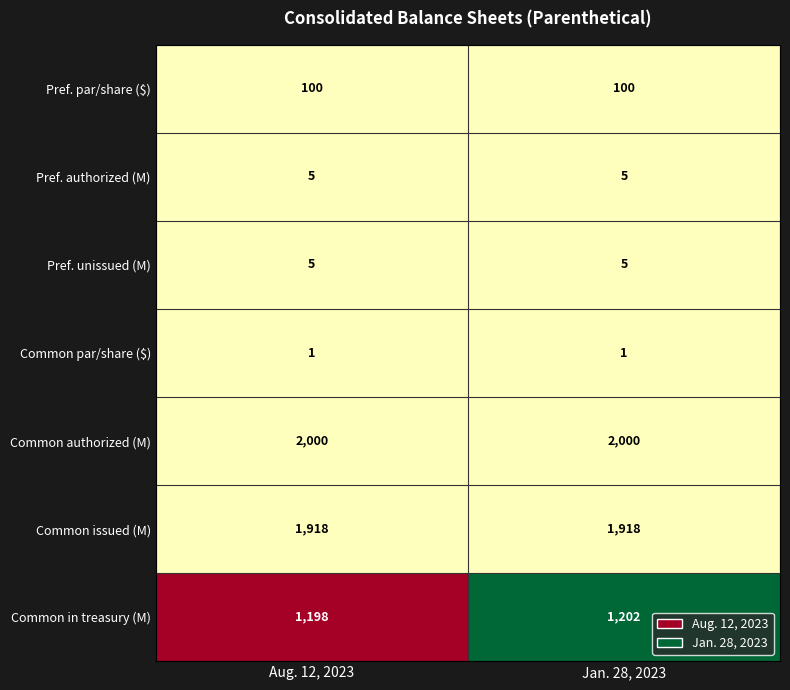

At which category is the sum across all series the highest?

Jan. 28, 2023